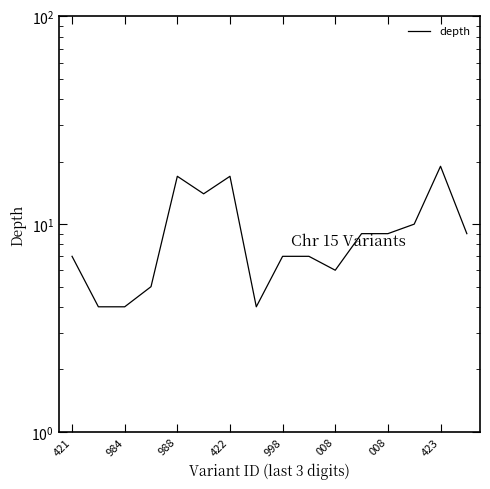

How many points are lower than both their immediate neighbors (excluding endpoints)?

3